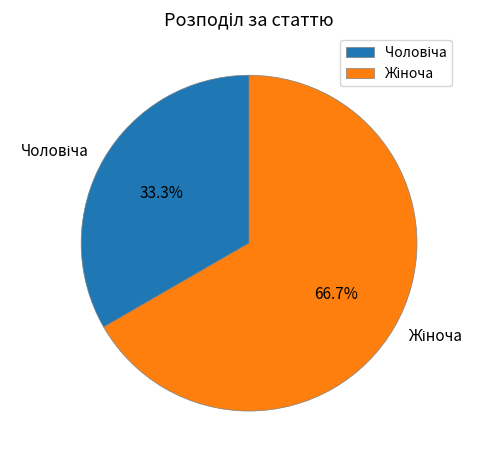

Count the number of slices in the pie.

2